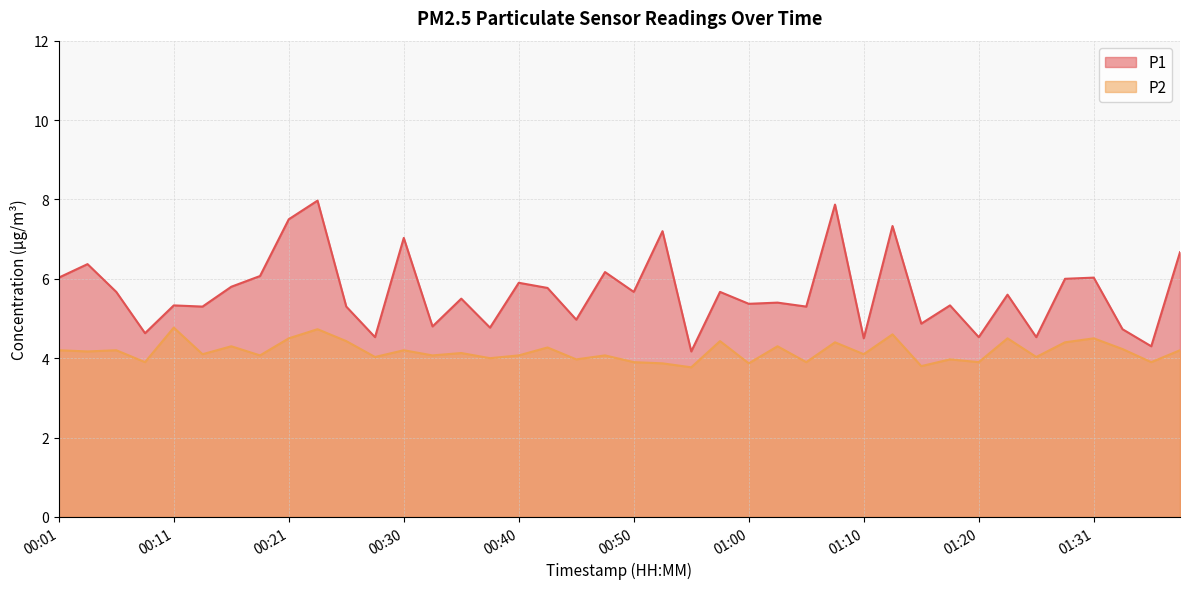

Reading left to right, list all the values displayed in this chart.

P1: 00:01=6.0	00:04=6.4	00:06=5.7	00:08=4.6	00:11=5.3	00:13=5.3	00:16=5.8	00:18=6.1	00:21=7.5	00:23=8.0	00:26=5.3	00:28=4.5	00:30=7.0	00:33=4.8	00:35=5.5	00:38=4.8	00:40=5.9	00:43=5.8	00:45=5.0	00:48=6.2	00:50=5.7	00:53=7.2	00:55=4.2	00:57=5.7	01:00=5.4	01:02=5.4	01:05=5.3	01:07=7.9	01:10=4.5	01:12=7.3	01:15=4.9	01:17=5.3	01:20=4.5	01:23=5.6	01:25=4.5	01:28=6.0	01:31=6.0	01:33=4.7	01:36=4.3	01:38=6.7
P2: 00:01=4.2	00:04=4.2	00:06=4.2	00:08=3.9	00:11=4.8	00:13=4.1	00:16=4.3	00:18=4.1	00:21=4.5	00:23=4.7	00:26=4.4	00:28=4.0	00:30=4.2	00:33=4.1	00:35=4.1	00:38=4.0	00:40=4.1	00:43=4.3	00:45=4.0	00:48=4.1	00:50=3.9	00:53=3.9	00:55=3.8	00:57=4.4	01:00=3.9	01:02=4.3	01:05=3.9	01:07=4.4	01:10=4.1	01:12=4.6	01:15=3.8	01:17=4.0	01:20=3.9	01:23=4.5	01:25=4.0	01:28=4.4	01:31=4.5	01:33=4.2	01:36=3.9	01:38=4.2